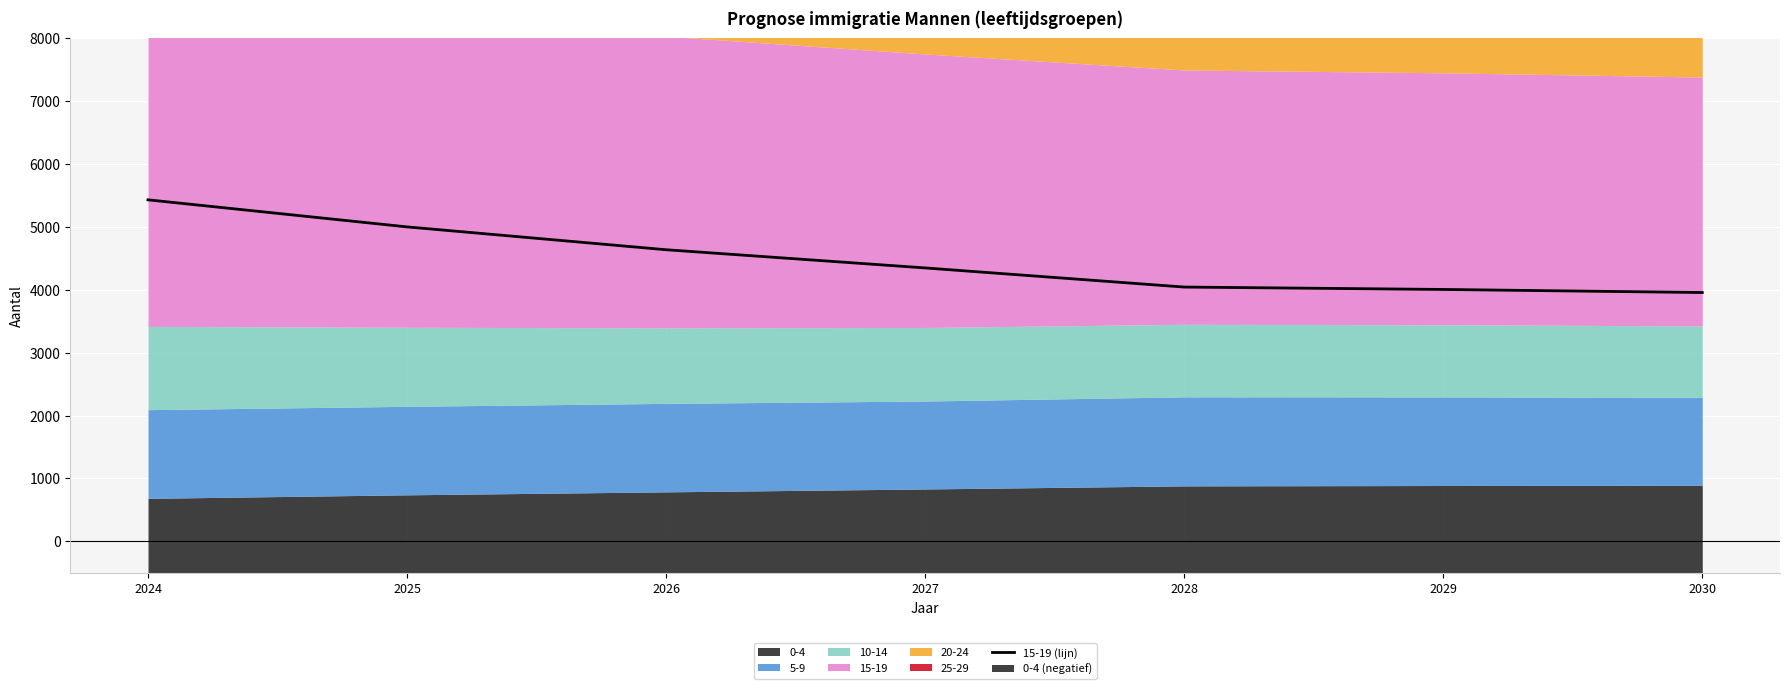

True or false: the data shows 9567 at 2024.

False